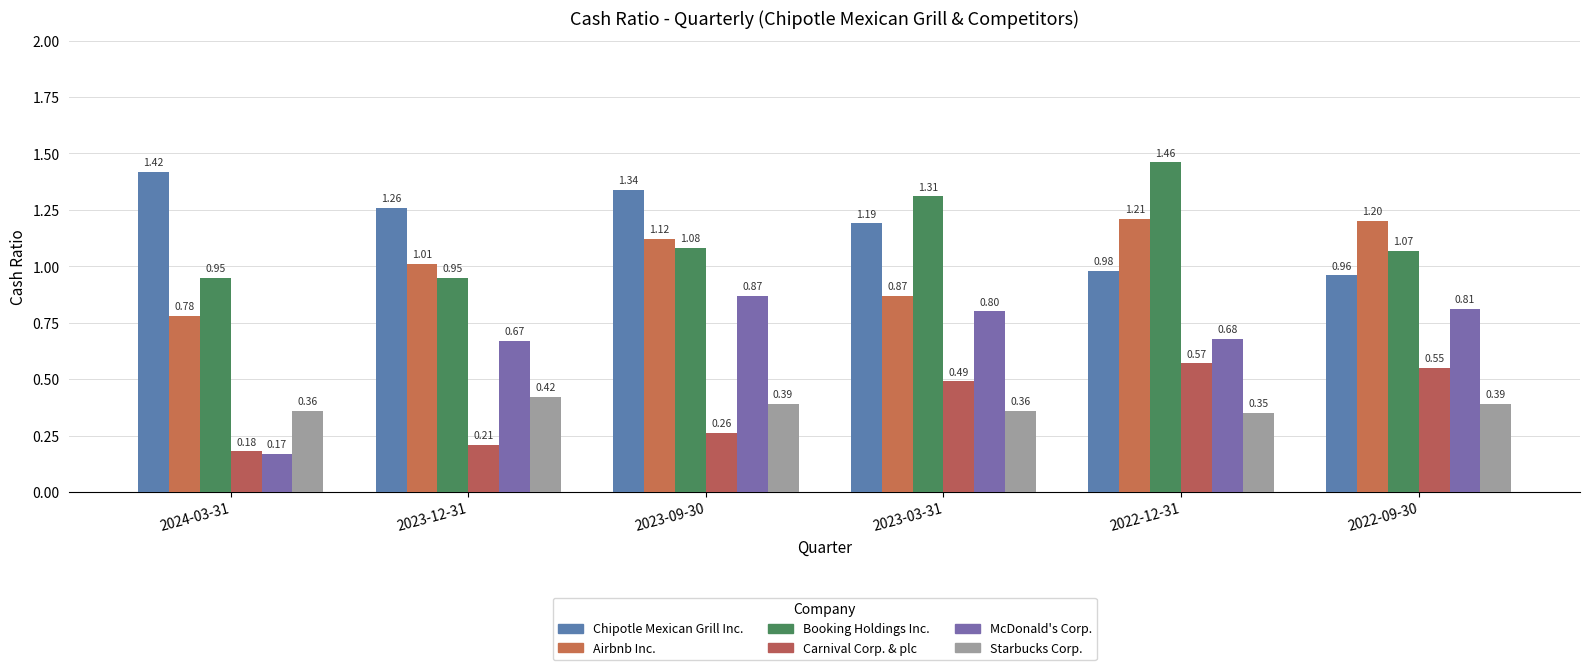

How many categories are shown in the chart?

6